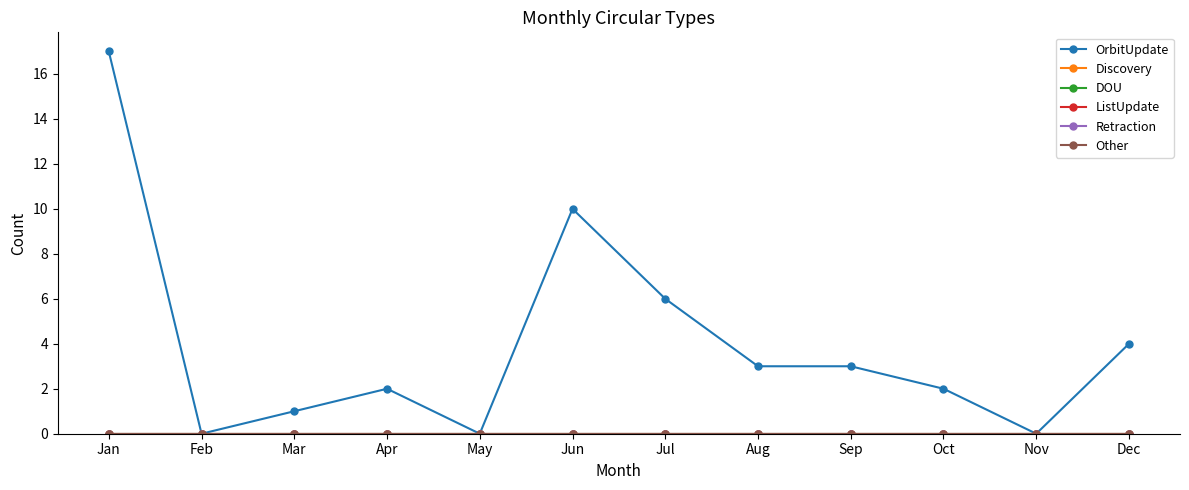

True or false: Other and OrbitUpdate cross at least once.

False